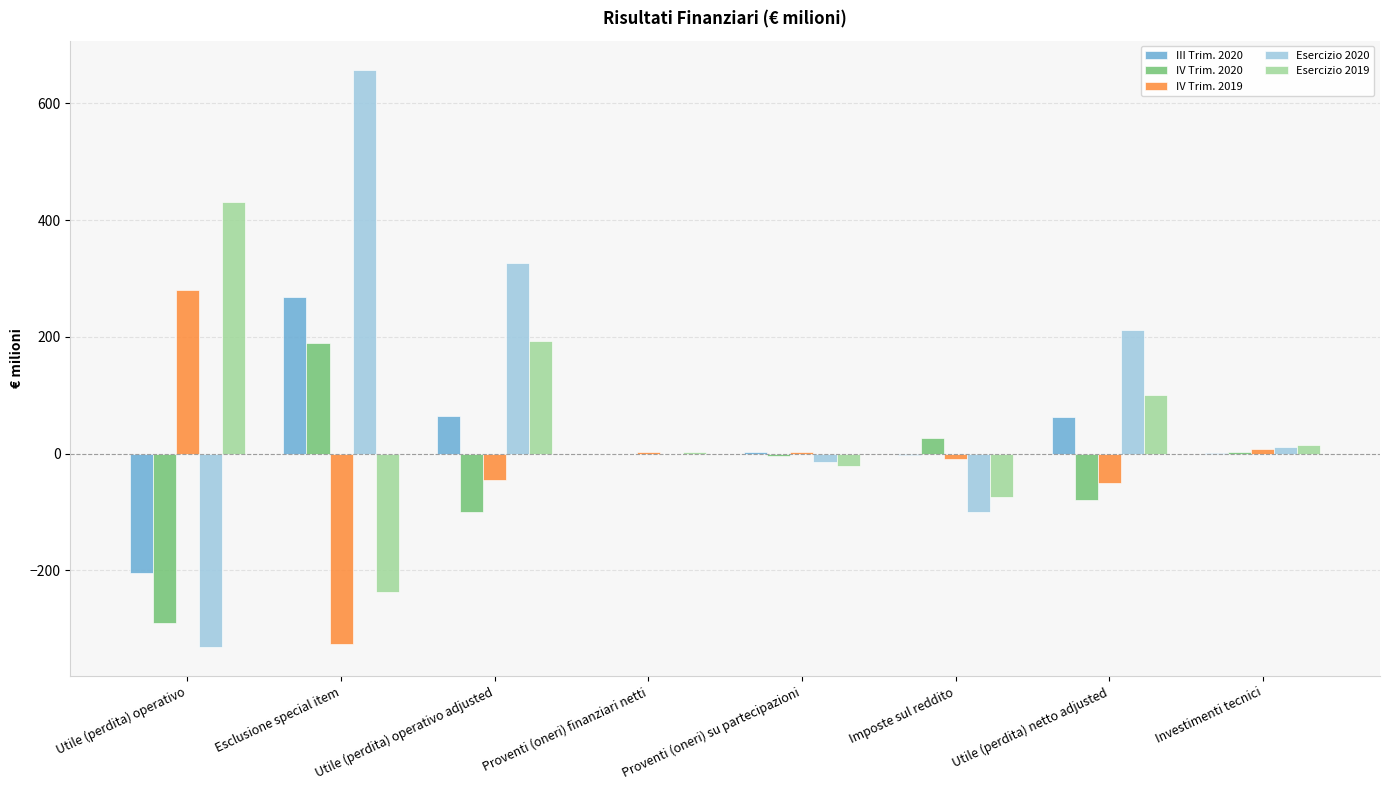

The IV Trim. 2019 series shows -46 at Utile (perdita) operativo adjusted. True or false?

True